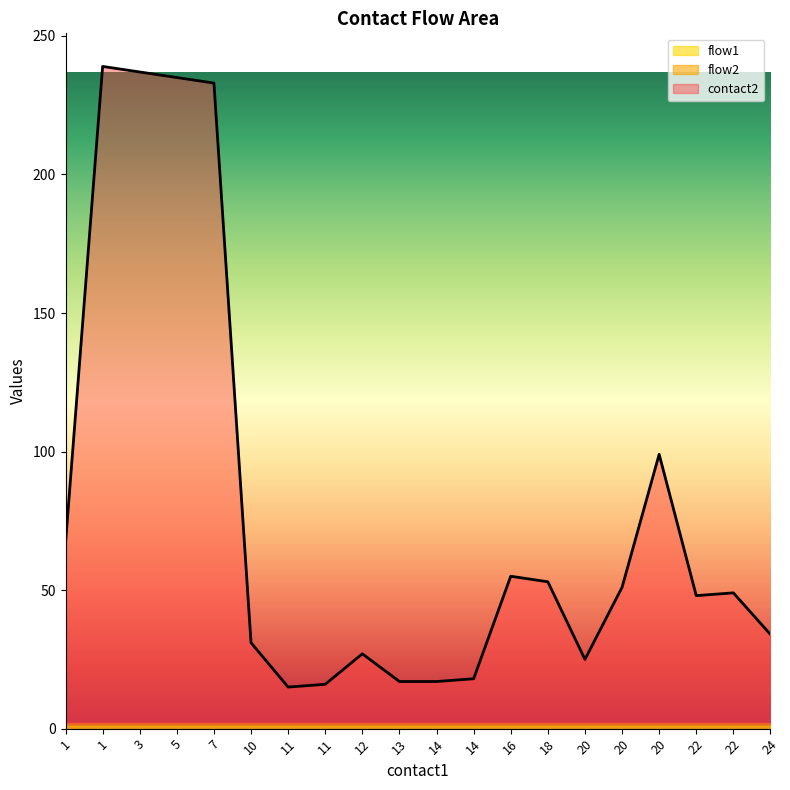

Which has a higher value, 3 or 16?

3